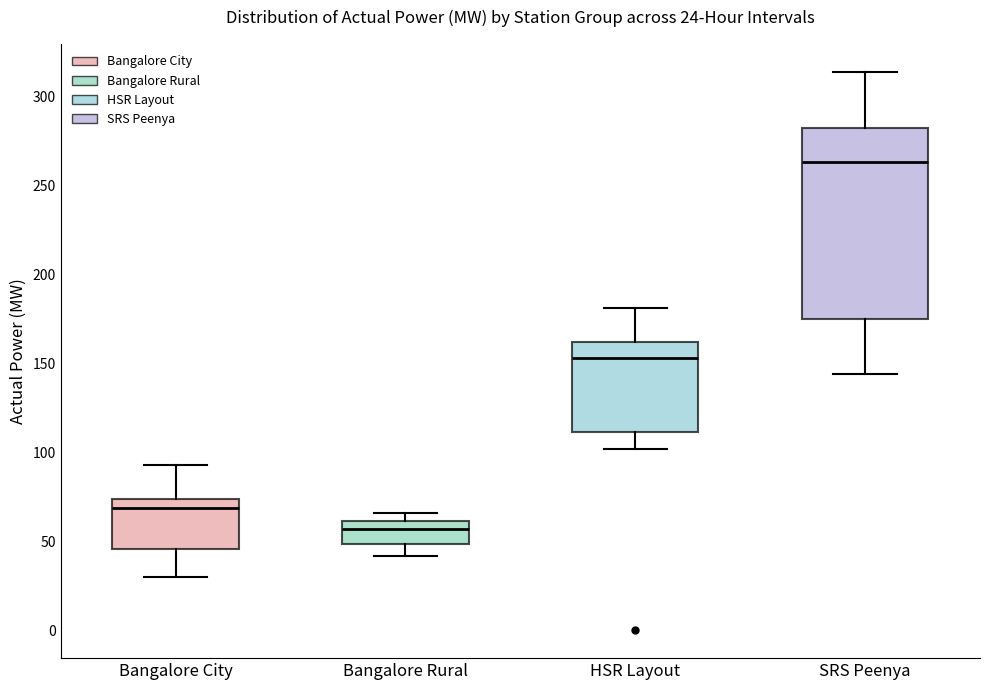

Comparing the boxes themselves (not the whiskers), which one is the tallest?

SRS Peenya